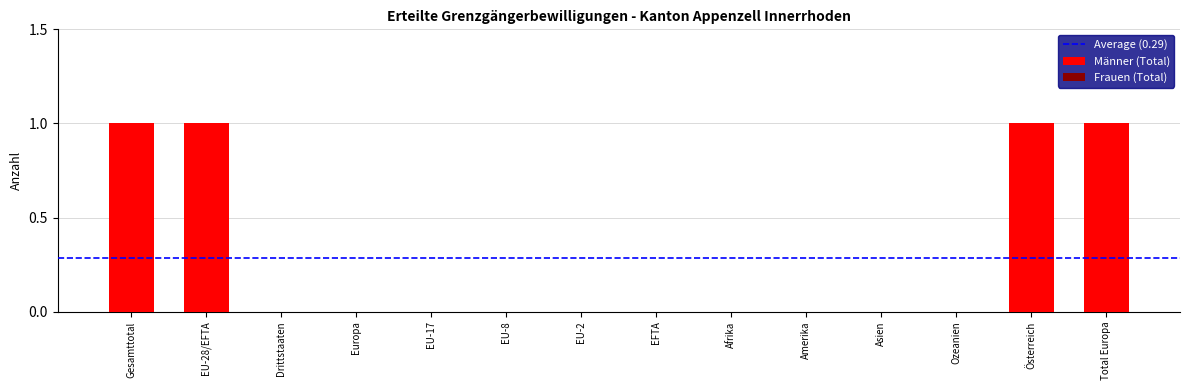

How many series are shown in this chart?

1